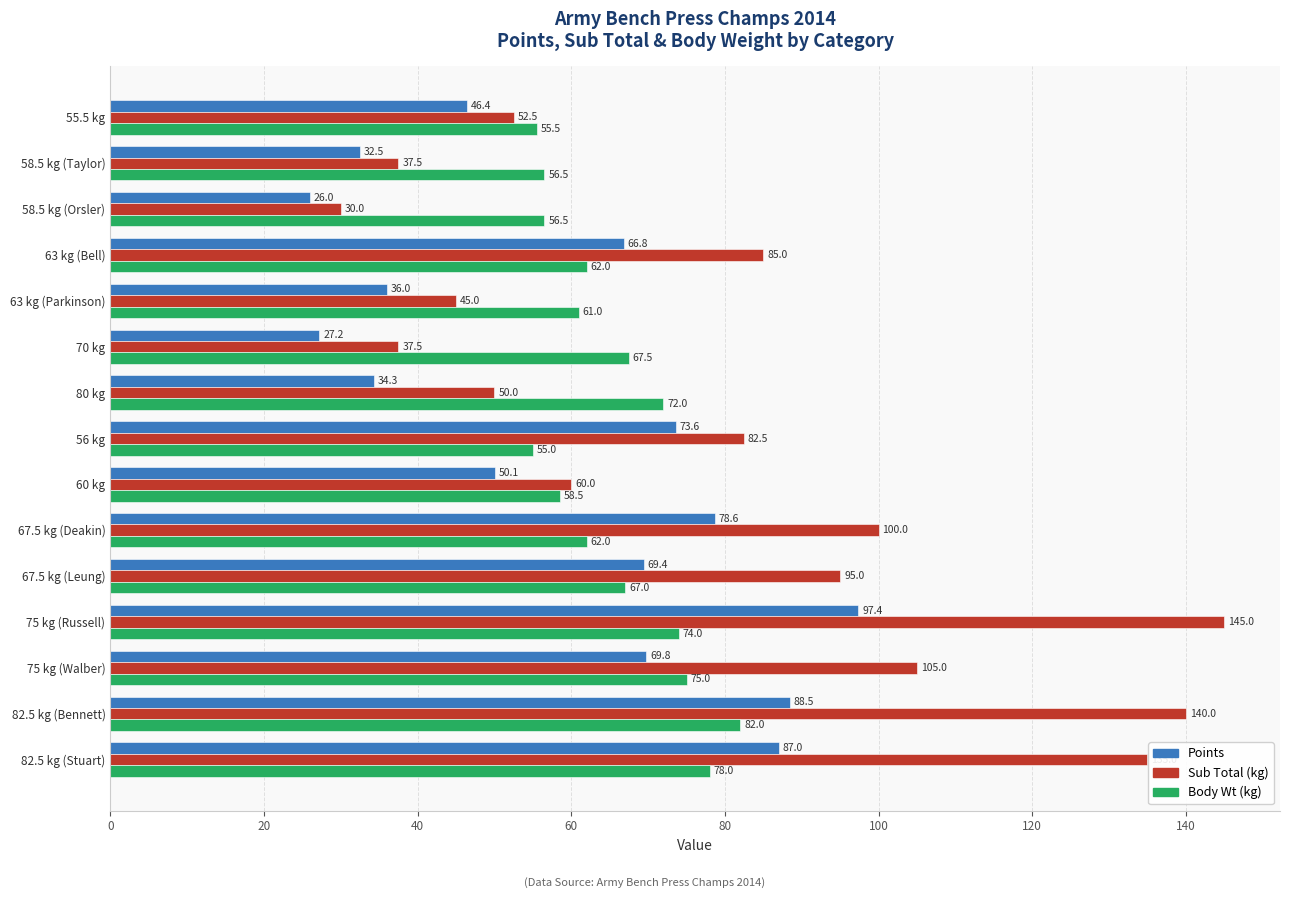

What is the difference between the second highest and minimum values in the Body Wt (kg) series?

23.0